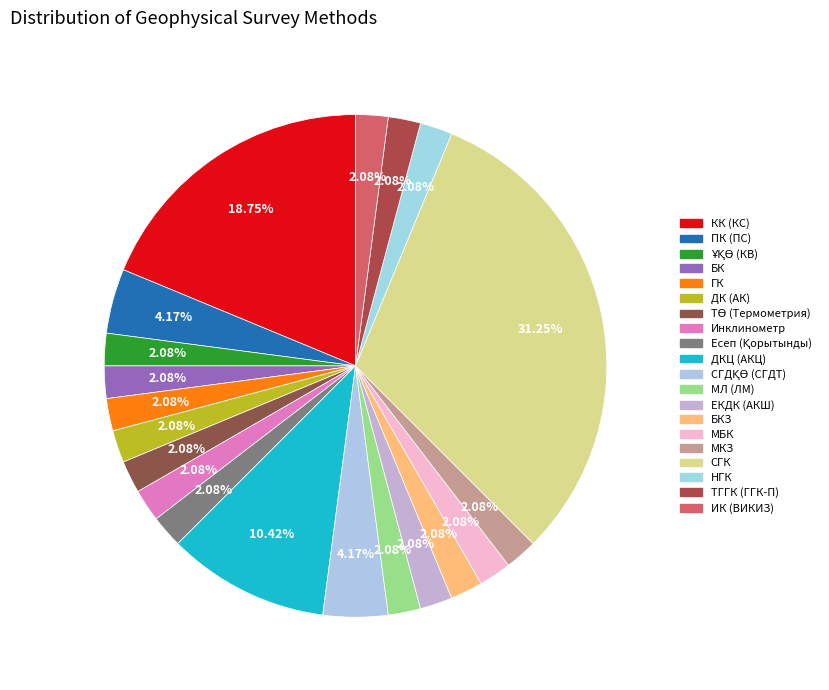

Which category has the smallest portion of the pie?

ҰҚӨ (КВ)